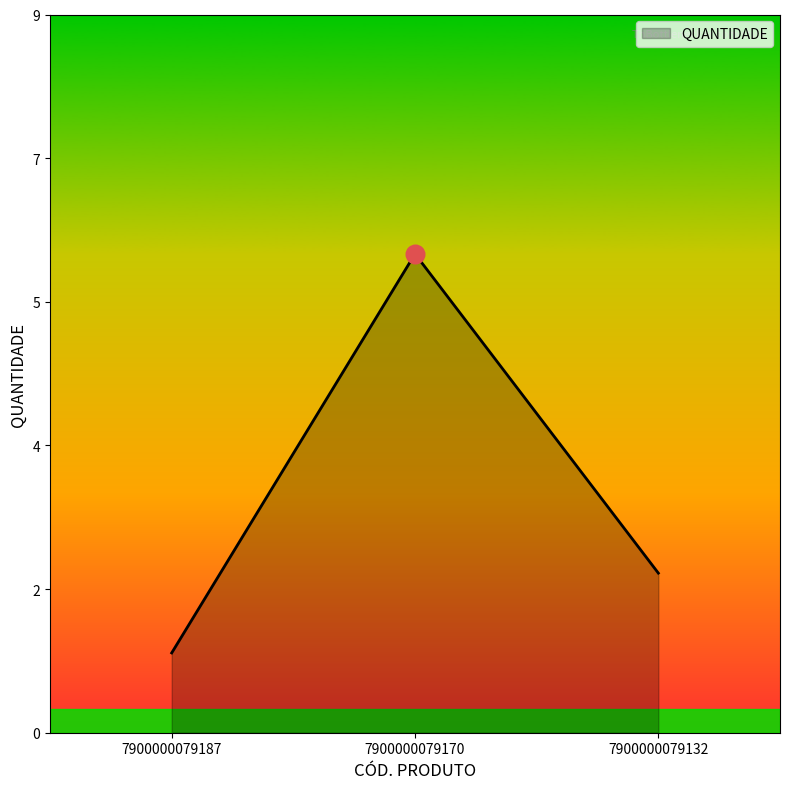

What is the change in value from 7900000079170 to 7900000079132?

-4